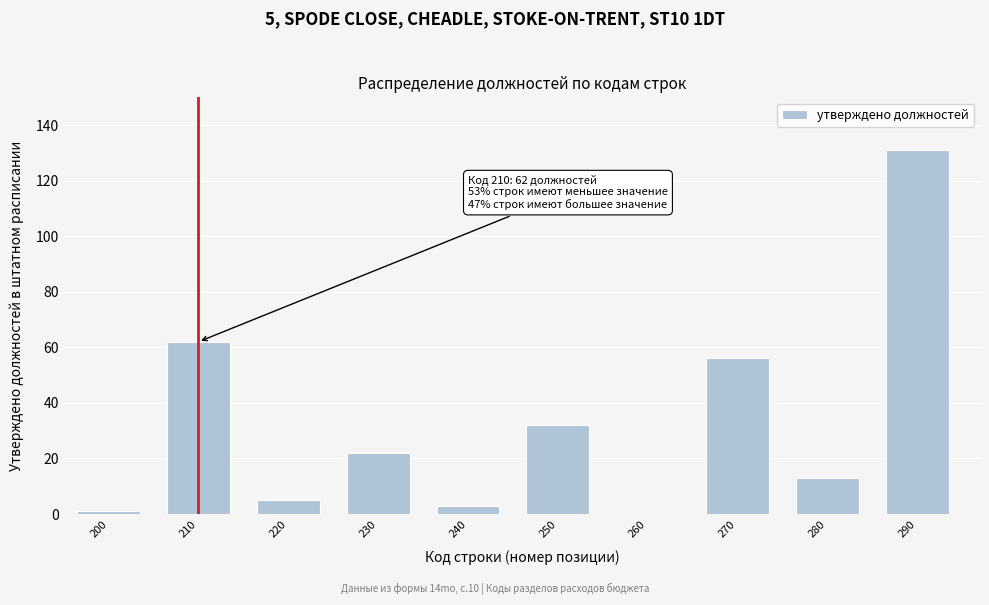

Reading left to right, transcribe all the data shown in this chart.

200=1	210=62	220=5	230=22	240=3	250=32	260=0	270=56	280=13	290=131